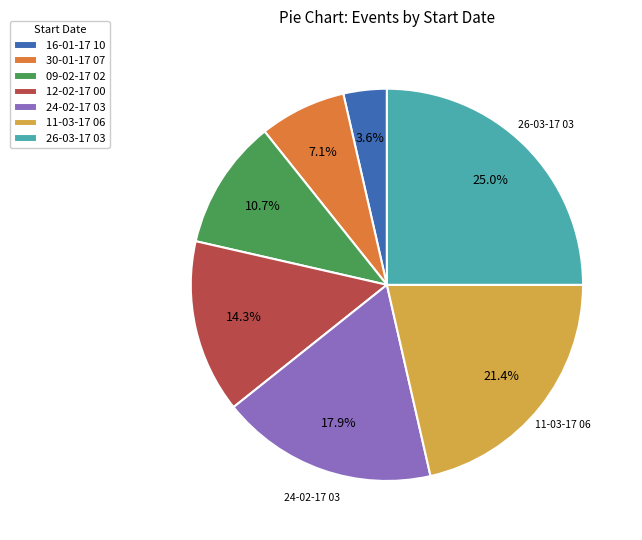

What is the largest slice in the pie chart?

26-03-17 03